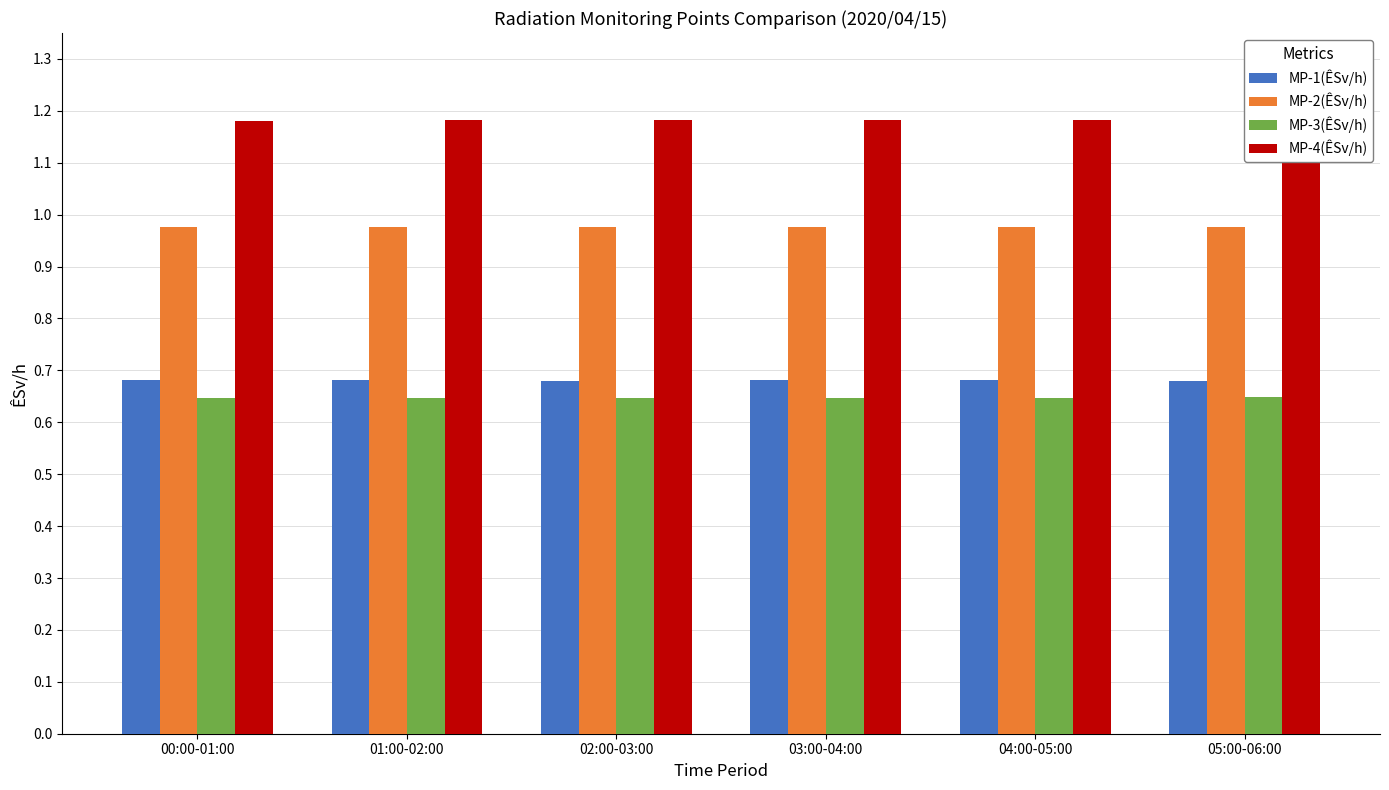

At how many categories does at least one series exceed 1?

6